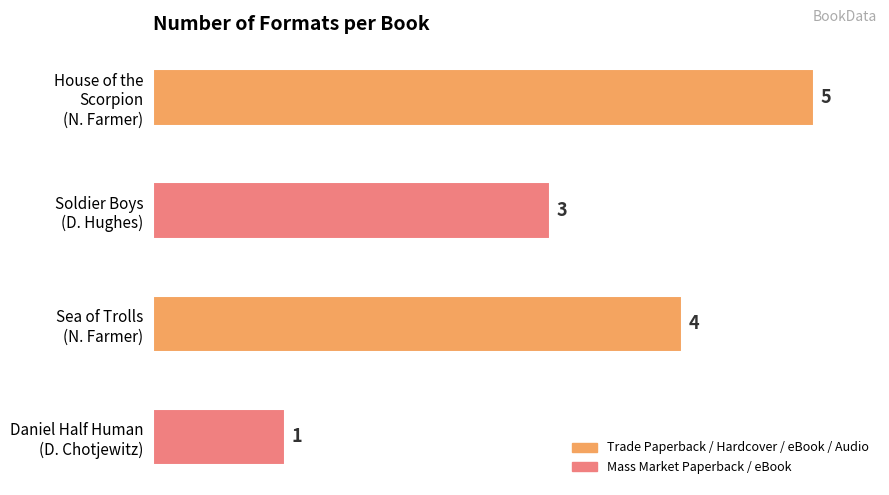

What is the sum of all values?

13